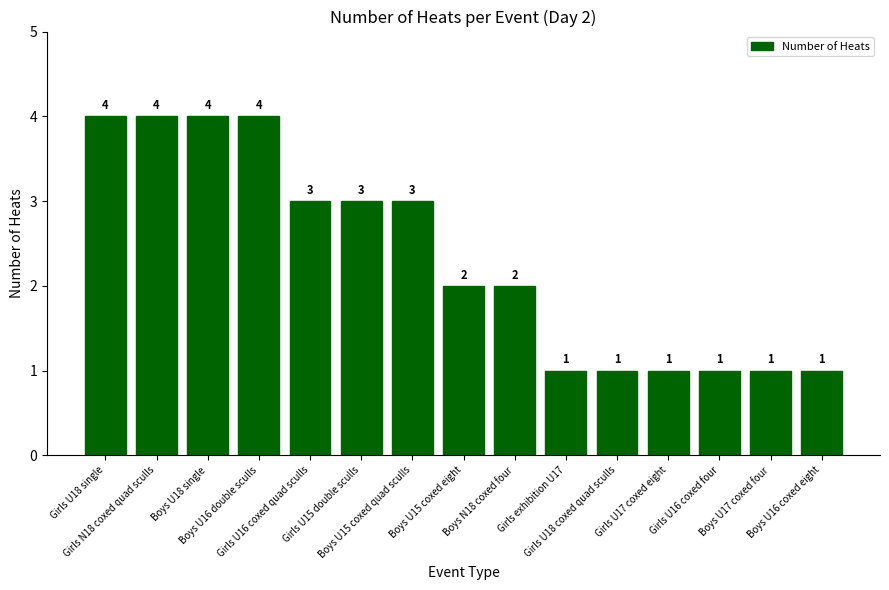

What is the minimum value shown in the chart?

1